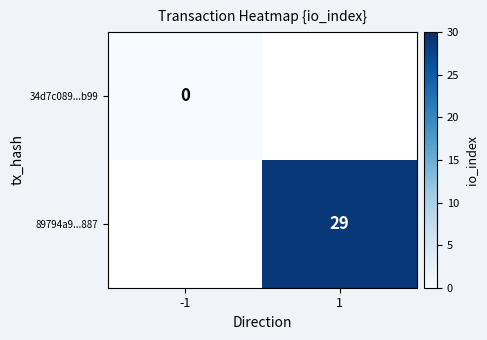

Is the value of 89794a9...887 at 1 greater than the value of 34d7c089...b99 at -1?

Yes